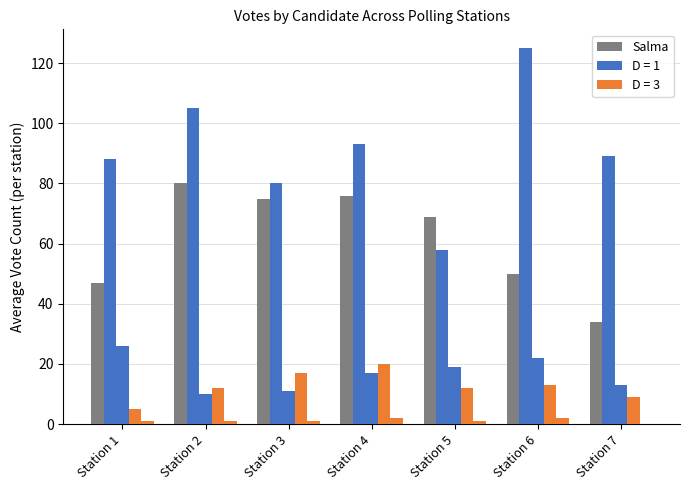

Where is the data nearest to the value 57?

Station 6